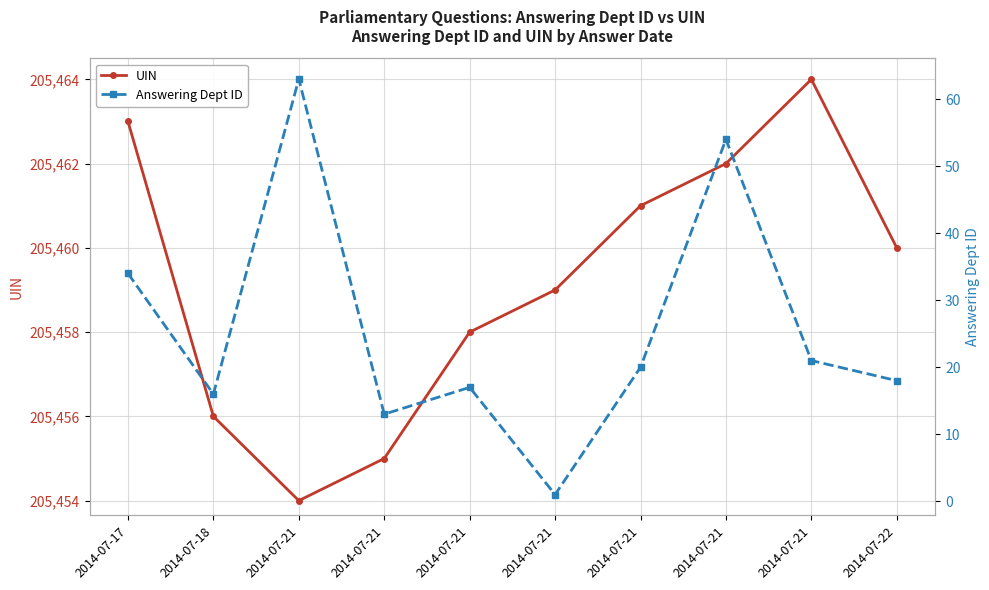

Which has a higher value, 2014-07-21 or 2014-07-21?

2014-07-21